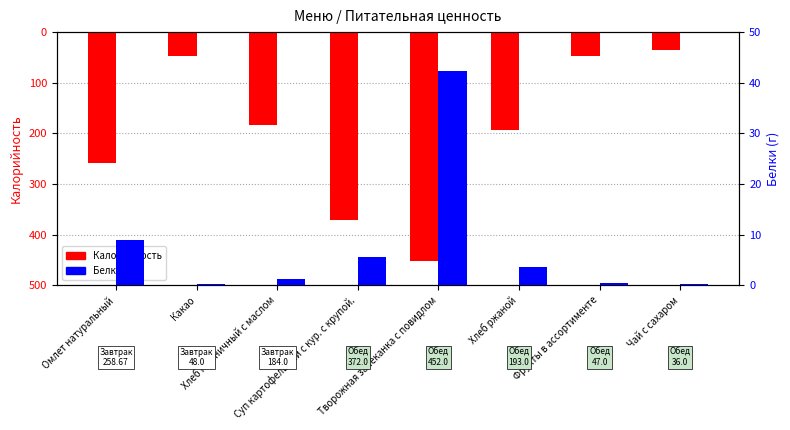

How many data points does each series have?

8